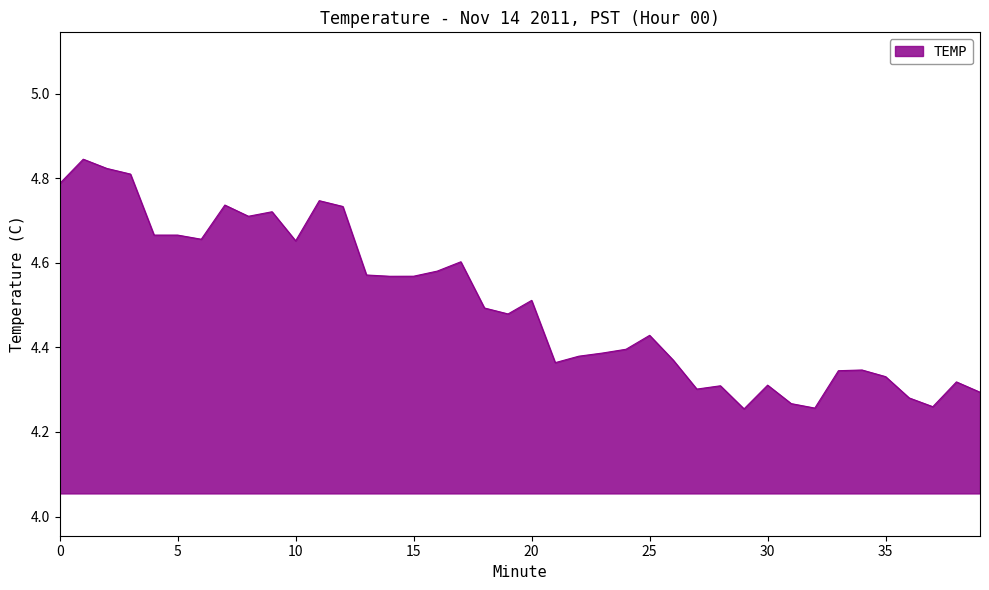

Count the values in the range 4 to 5.

40